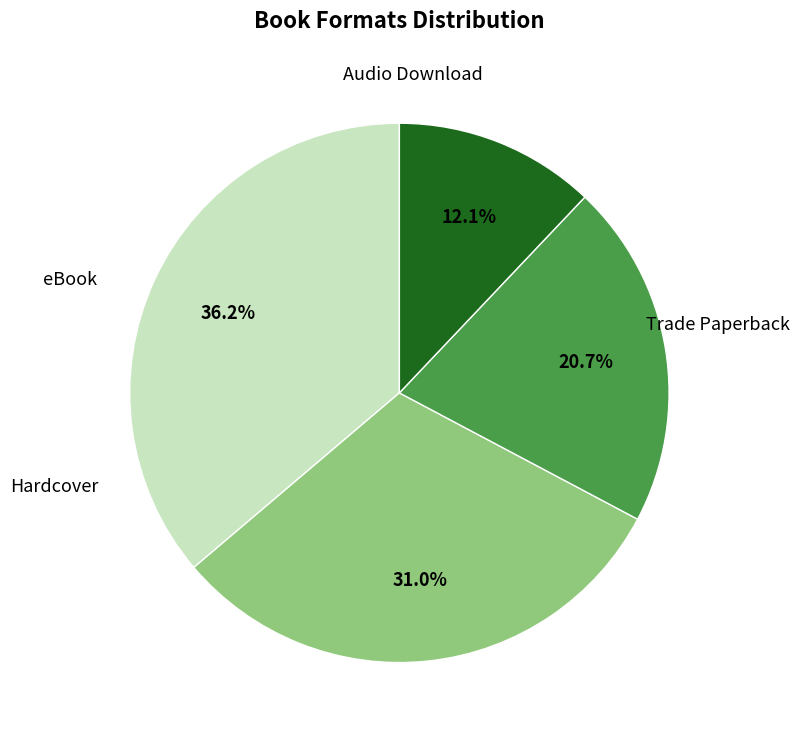

To the nearest percent, what is the combined percentage of Audio Download and Hardcover?

43%